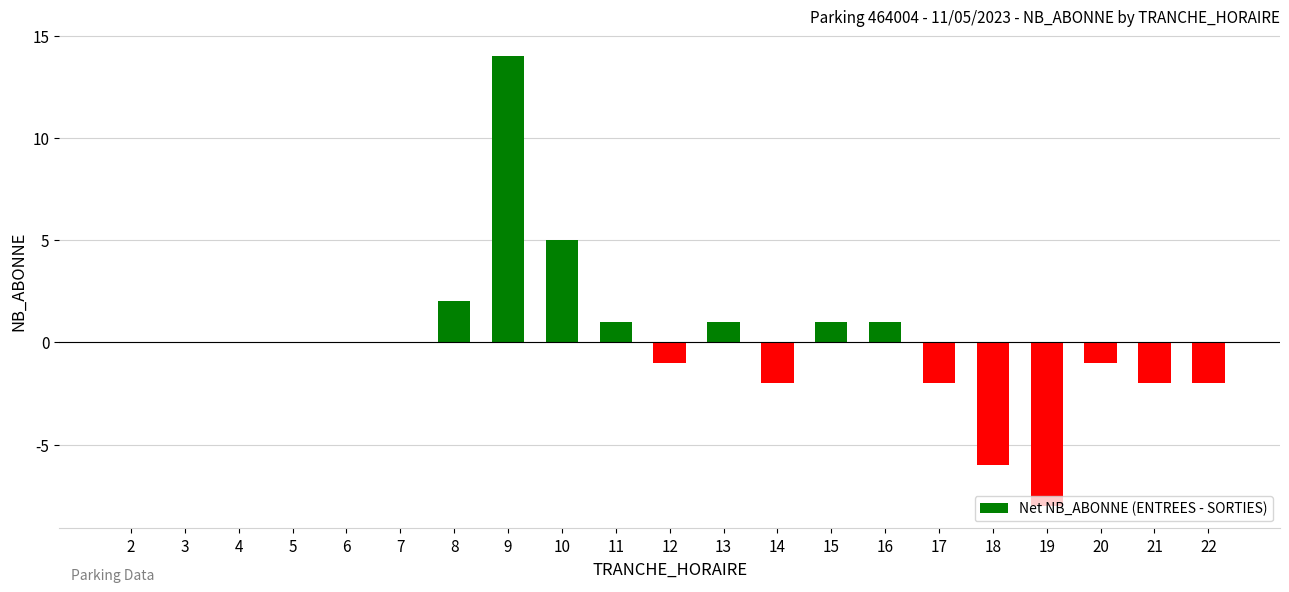

What is the greatest value displayed?

14